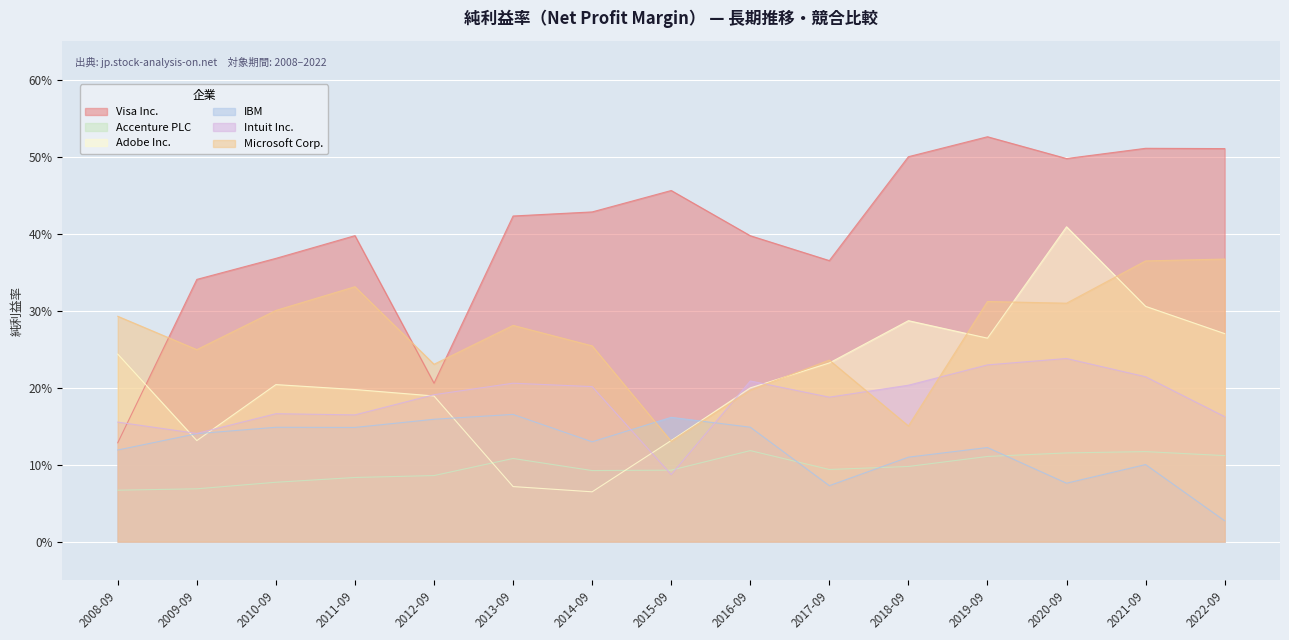

True or false: IBM has more than 2 points higher than both neighbors.

True